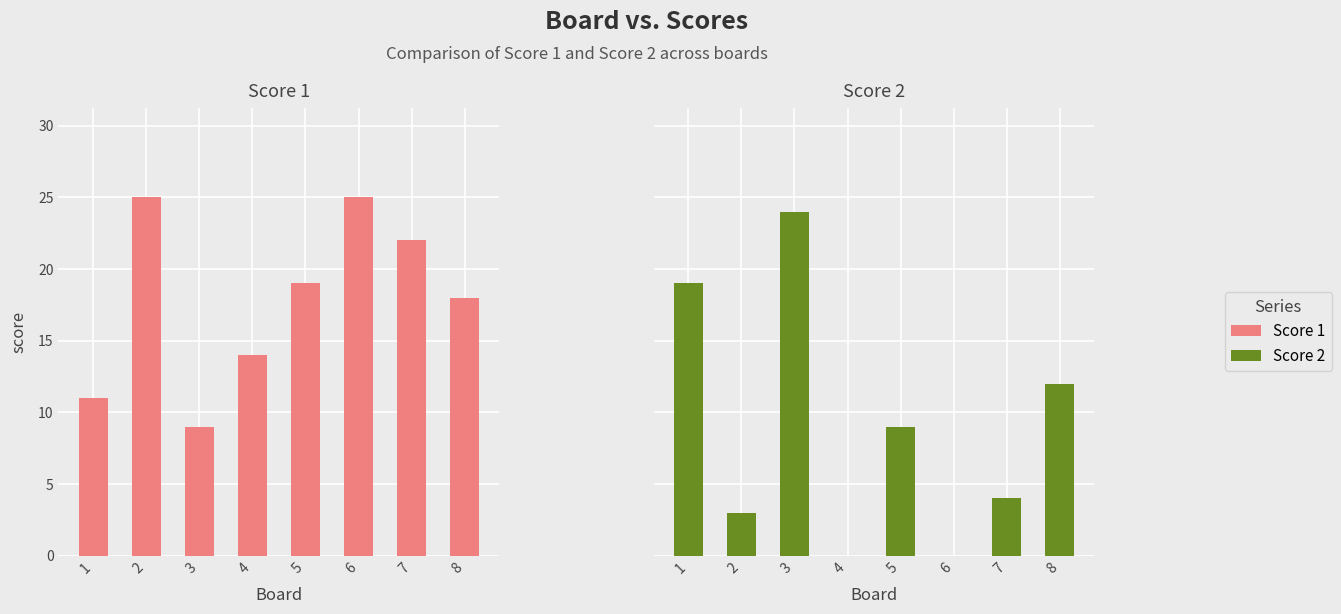

Is it true that Score 2 equals 24 at 3?

True